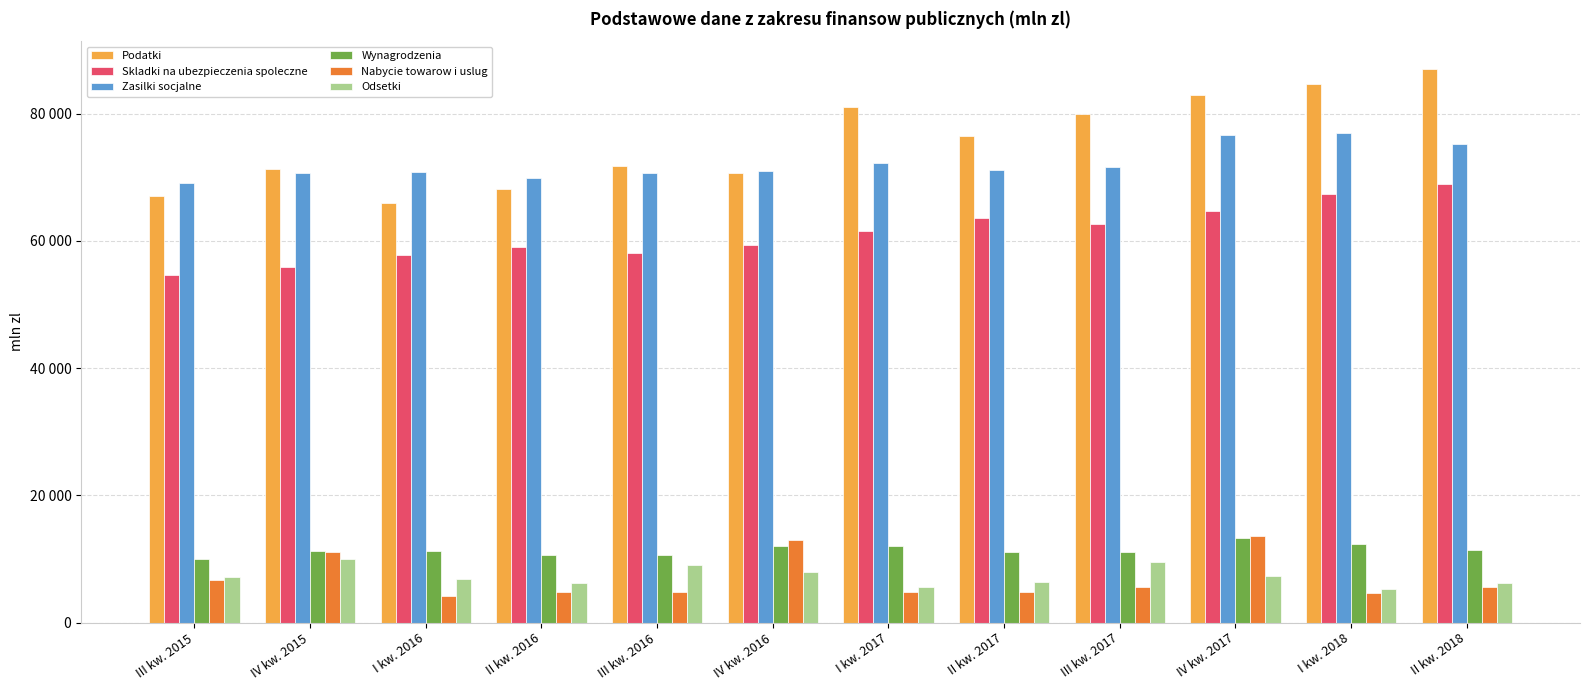

What are all the series names shown in the legend?

Podatki, Skladki na ubezpieczenia spoleczne, Zasilki socjalne, Wynagrodzenia, Nabycie towarow i uslug, Odsetki